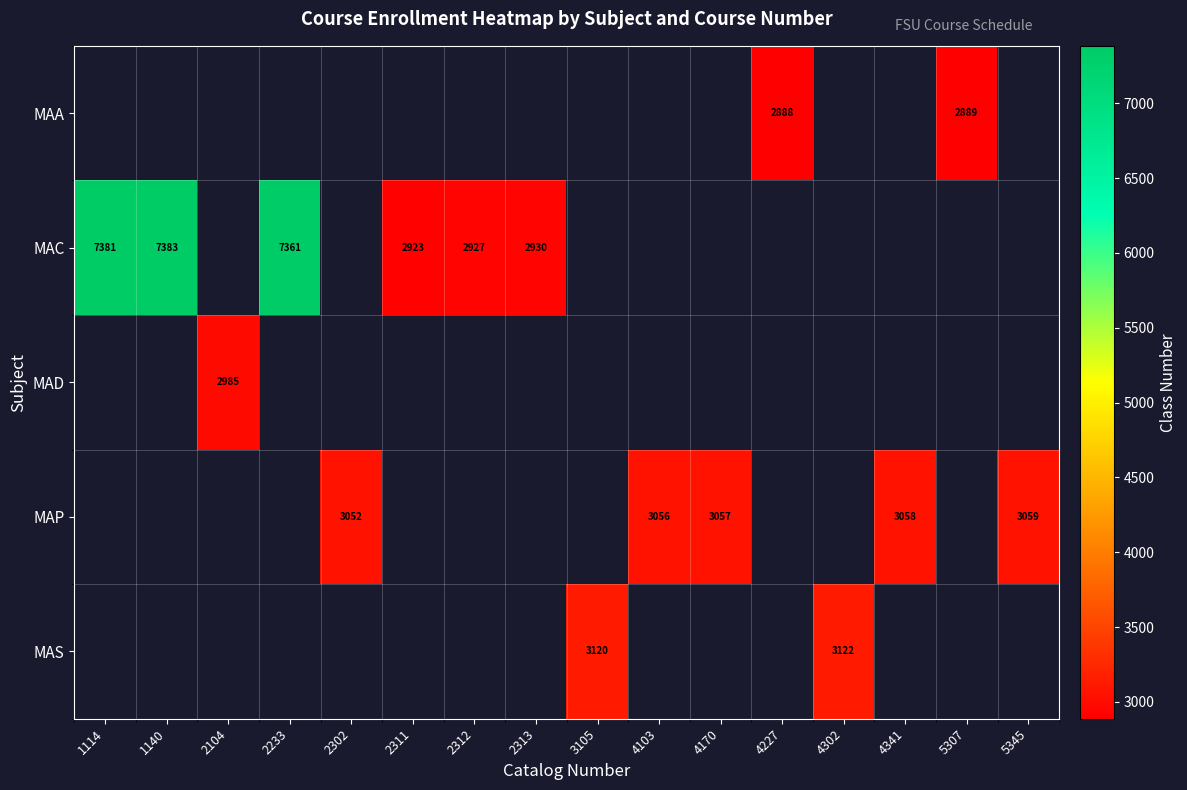

True or false: MAA has a value of 2888 at 4227.

True